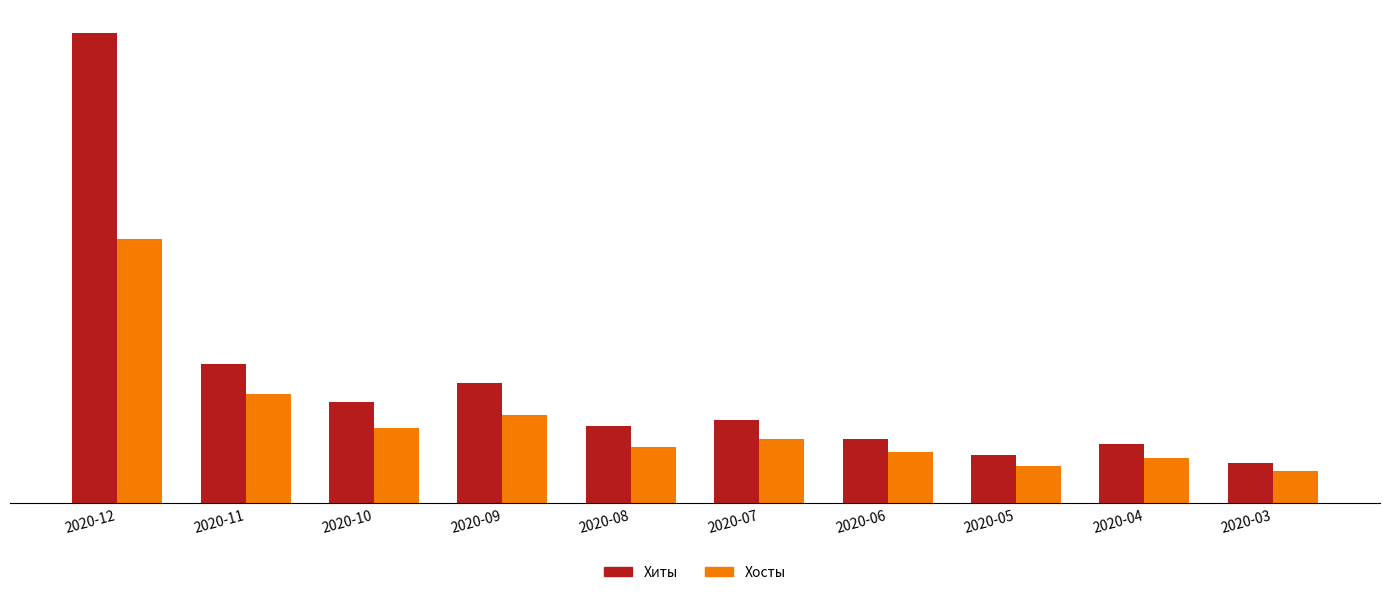

Reading right to left, list all the values displayed in this chart.

Хиты: 15	22	18	24	31	29	45	38	52	176
Хосты: 12	17	14	19	24	21	33	28	41	99